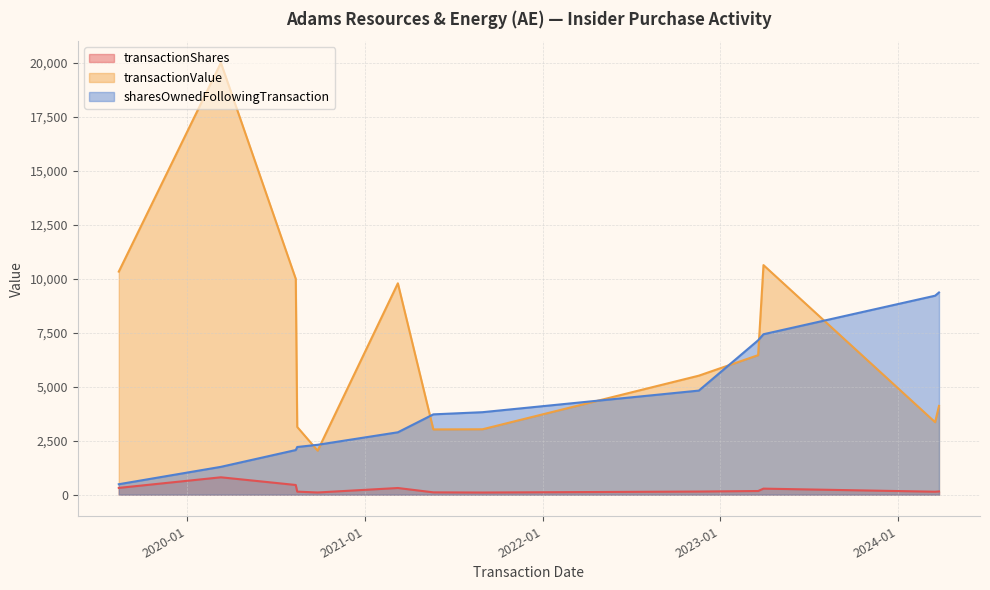

Read the transactionValue value at 2024-03-18.

3357